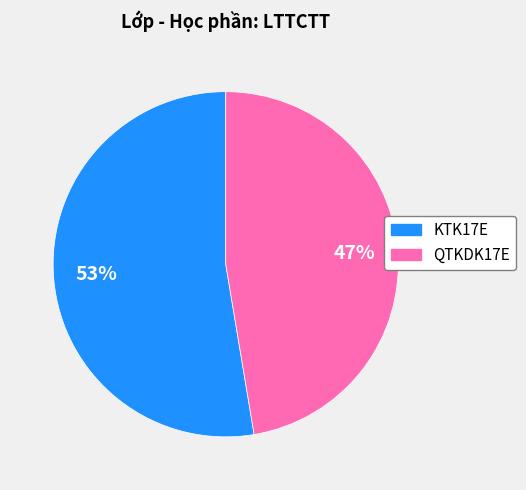

How many segments does this pie chart have?

2